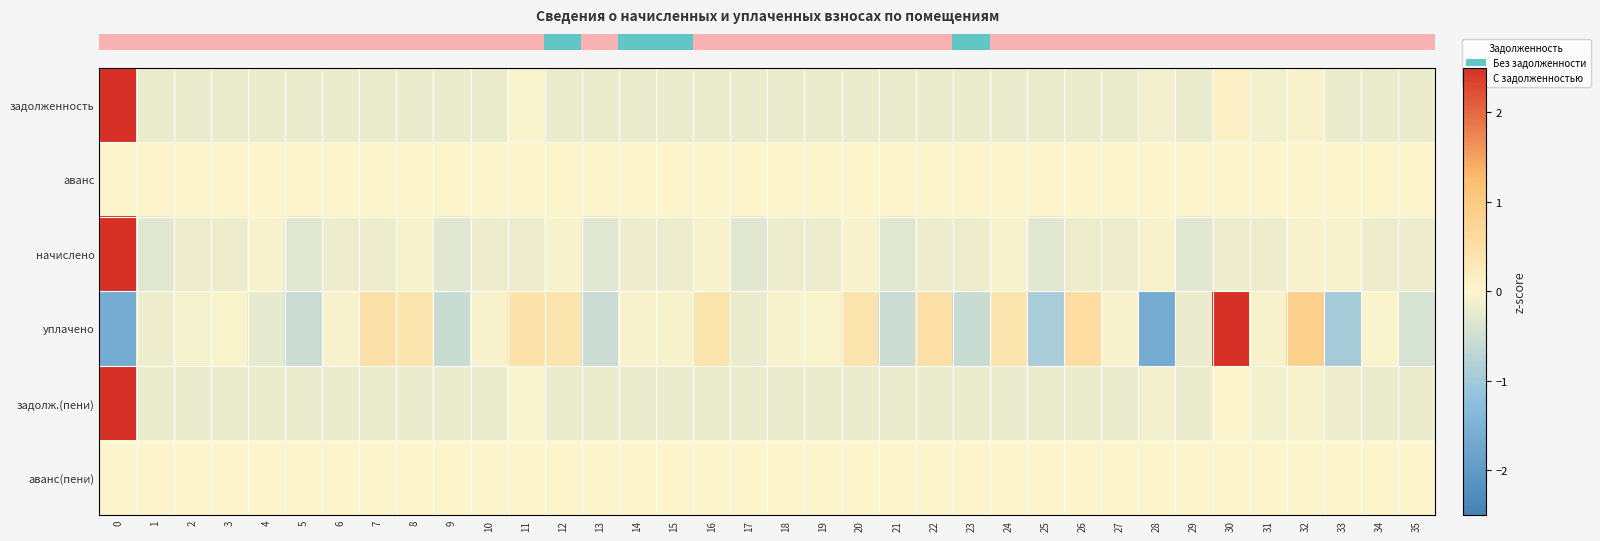

Which has a higher value, 13 or 22?

22